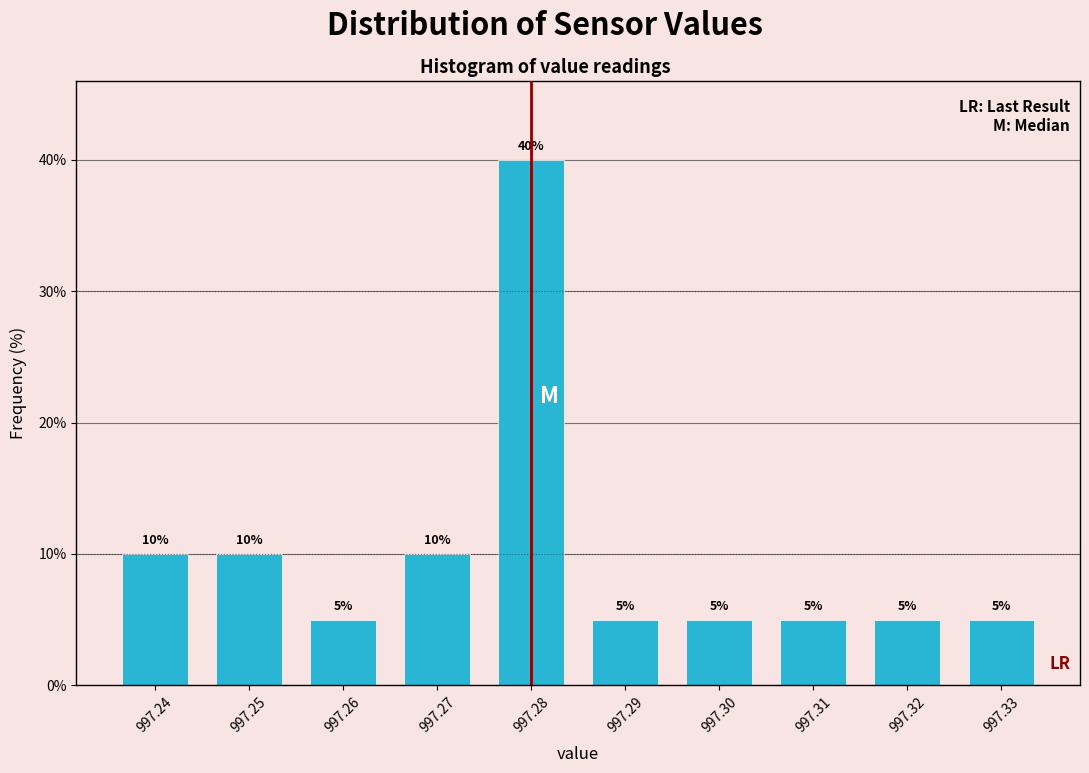

How tall is the bar that spans 997.325 to 997.335 on the x-axis?

5